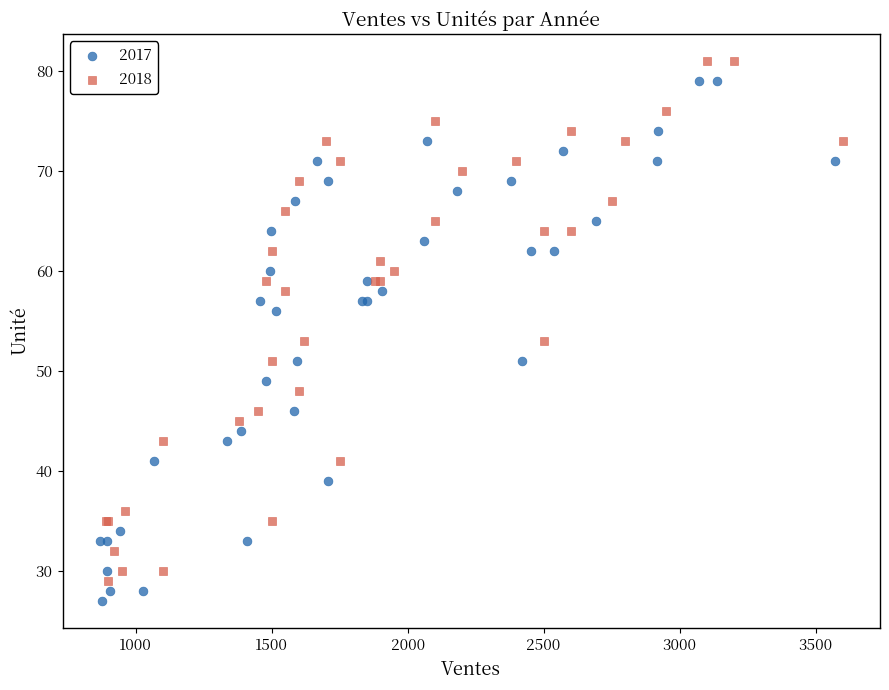

What are all the series names shown in the legend?

2017, 2018